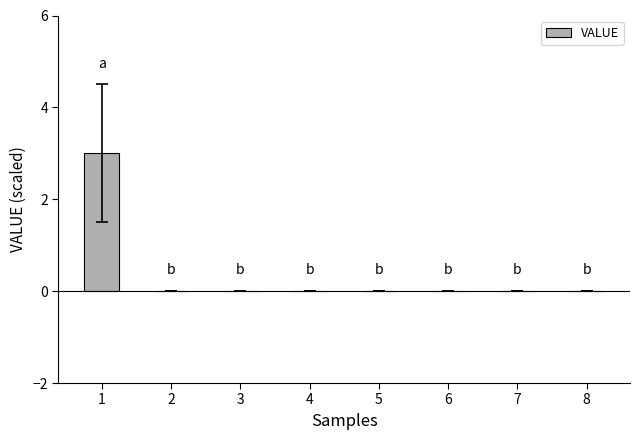

Reading right to left, extract all data points from this chart.

8=0	7=0	6=0	5=0	4=0	3=0	2=0	1=3